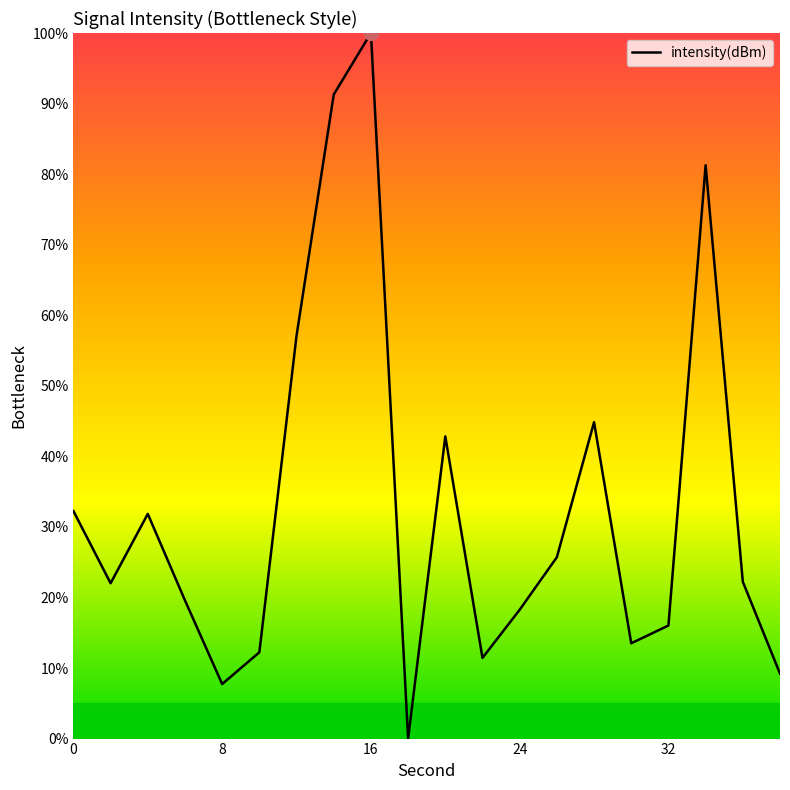

What is the greatest value displayed?

100.0